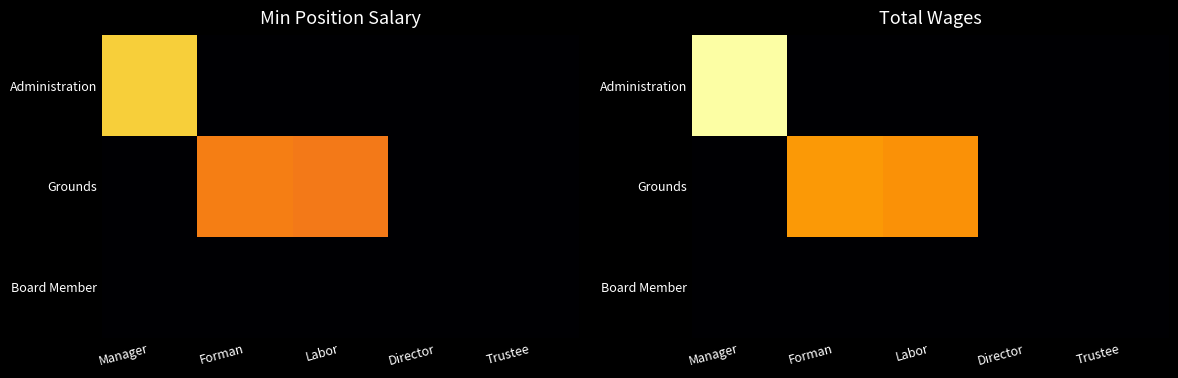

Is it true that Grounds equals 30164 at Manager?

False